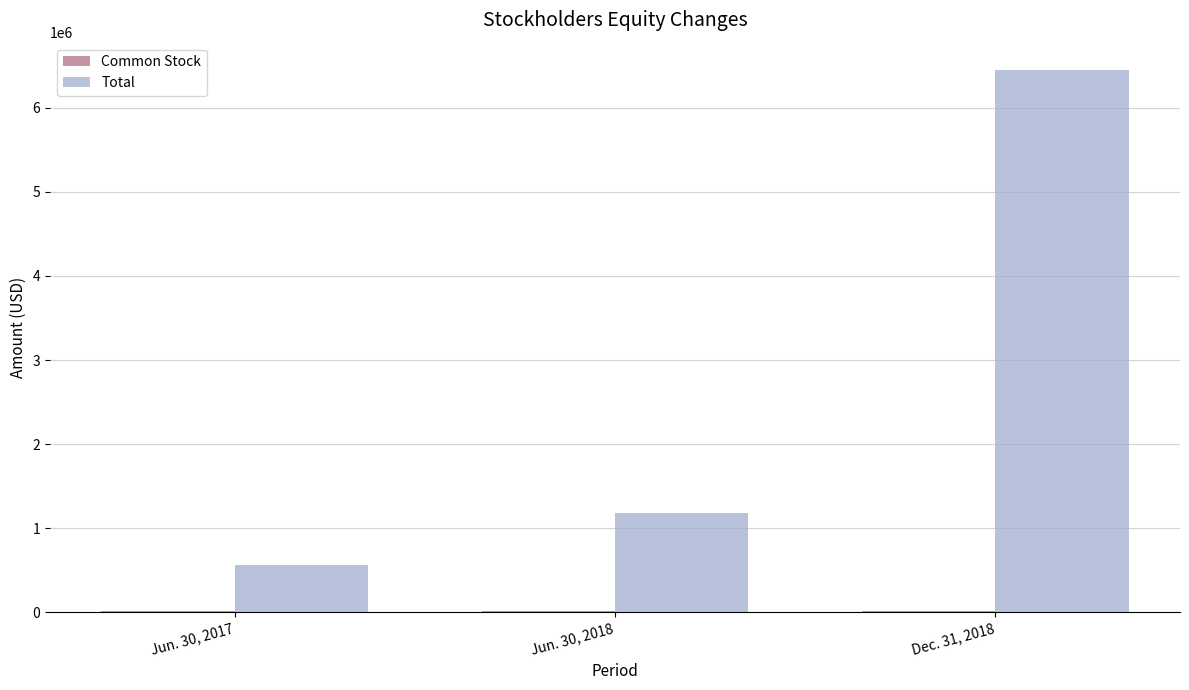

Which series changed the most between Jun. 30, 2018 and Dec. 31, 2018?

Total